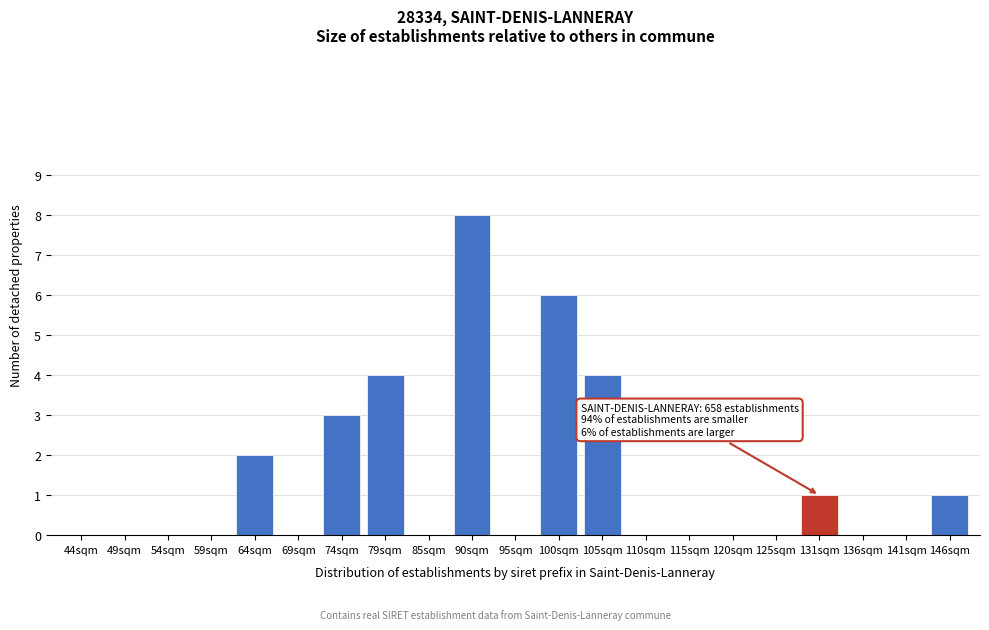

Reading right to left, list all the values displayed in this chart.

146sqm=1	141sqm=0	136sqm=0	131sqm=1	125sqm=0	120sqm=0	115sqm=0	110sqm=0	105sqm=4	100sqm=6	95sqm=0	90sqm=8	85sqm=0	79sqm=4	74sqm=3	69sqm=0	64sqm=2	59sqm=0	54sqm=0	49sqm=0	44sqm=0